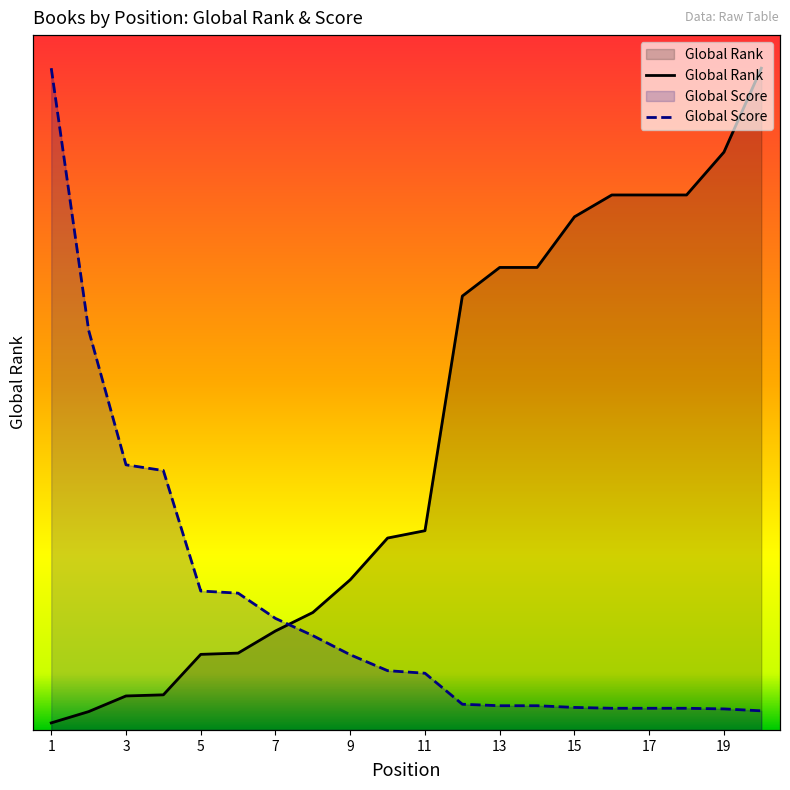

What is the difference between the maximum and minimum values in the Global Score series?

1.0